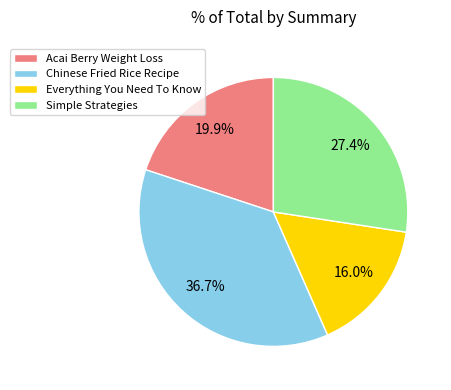

Rank the categories by value from highest to lowest.

Chinese Fried Rice Recipe, Simple Strategies, Acai Berry Weight Loss, Everything You Need To Know